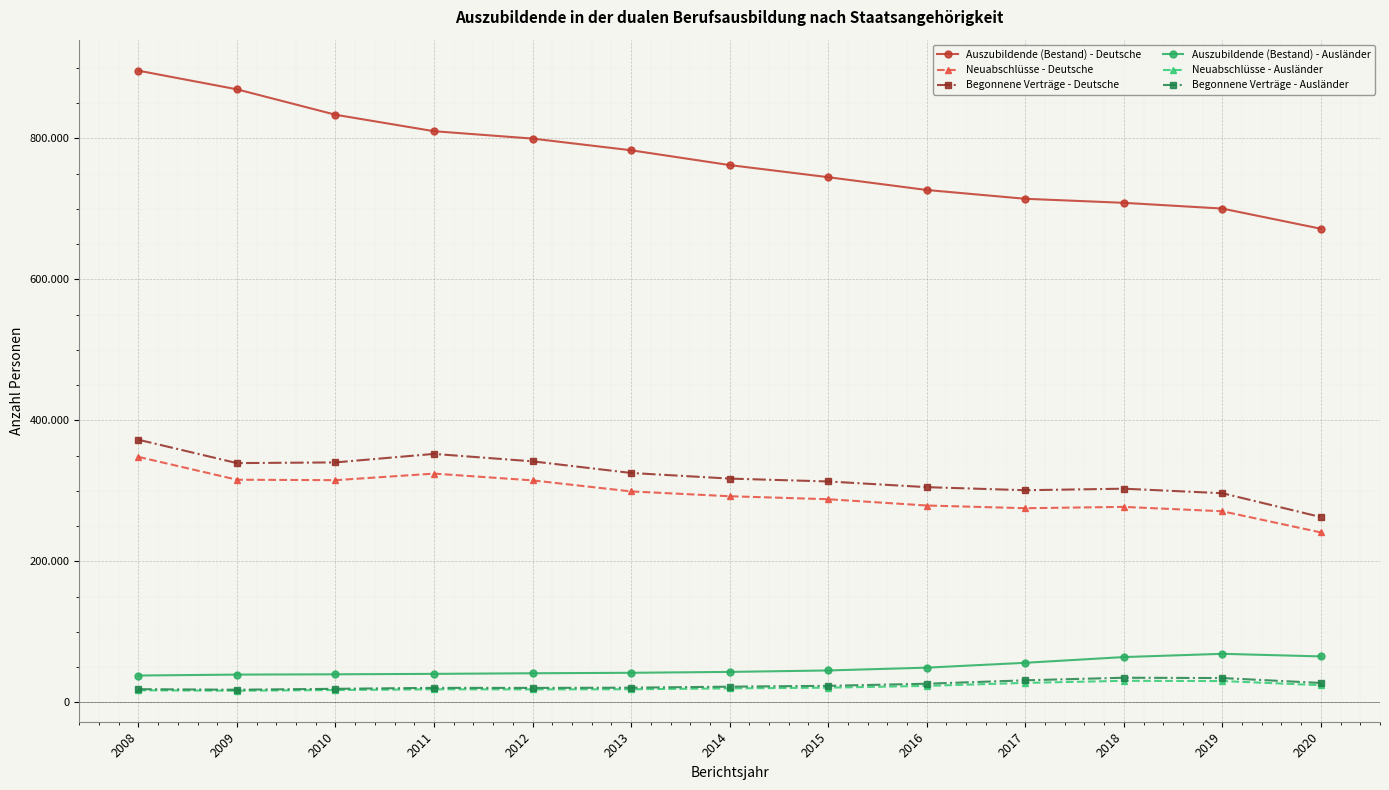

Reading left to right, what are all the values shown in this chart?

Auszubildende (Bestand) - Deutsche: 2008=896235	2009=869775	2010=833694	2011=810339	2012=799866	2013=783285	2014=762282	2015=745083	2016=726933	2017=714462	2018=708720	2019=700554	2020=671922
Neuabschlüsse - Deutsche: 2008=348198	2009=315819	2010=315183	2011=324492	2012=314886	2013=299220	2014=292395	2015=288141	2016=279234	2017=275400	2018=277263	2019=271062	2020=241020
Begonnene Verträge - Deutsche: 2008=372564	2009=339402	2010=340389	2011=352467	2012=341868	2013=325395	2014=317415	2015=313341	2016=305280	2017=300915	2018=303084	2019=296679	2020=262824
Auszubildende (Bestand) - Ausländer: 2008=37983	2009=39297	2010=39708	2011=40347	2012=41196	2013=41871	2014=43119	2015=45174	2016=49164	2017=56052	2018=64173	2019=68781	2020=65103
Neuabschlüsse - Ausländer: 2008=17013	2009=16413	2010=17388	2011=18417	2012=18297	2013=18471	2014=19752	2015=20727	2016=23289	2017=27540	2018=30483	2019=30144	2020=24228
Begonnene Verträge - Ausländer: 2008=18603	2009=17853	2010=19125	2011=20487	2012=20439	2013=20739	2014=22173	2015=23358	2016=26352	2017=31185	2018=34842	2019=34401	2020=27423